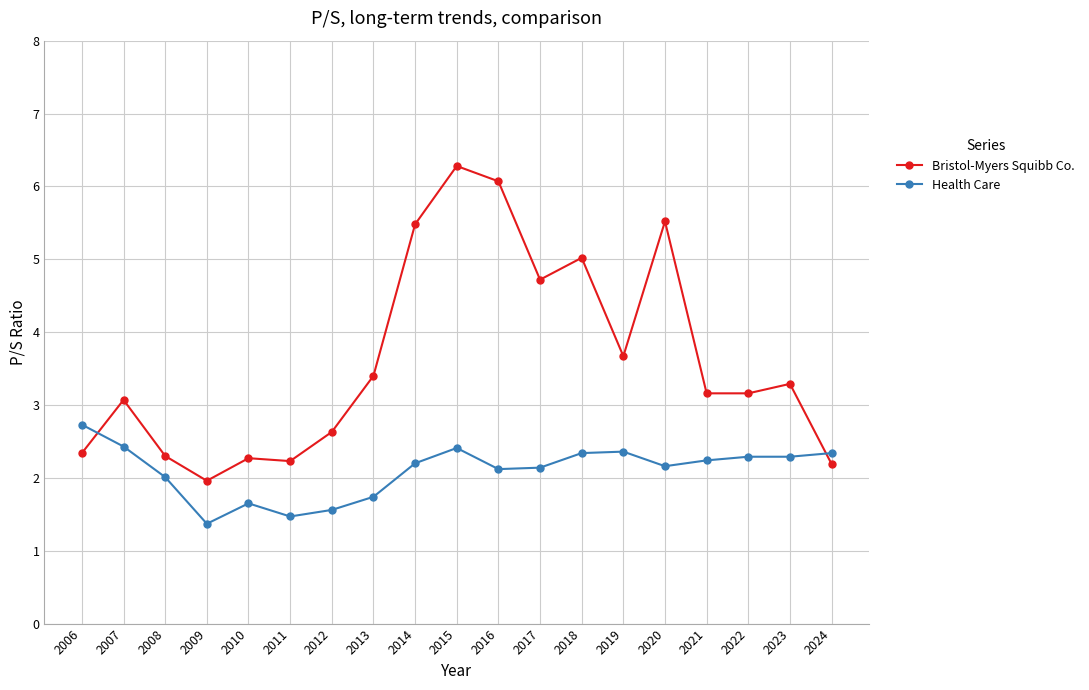

What is the difference between the maximum and minimum values in the Health Care series?

1.4